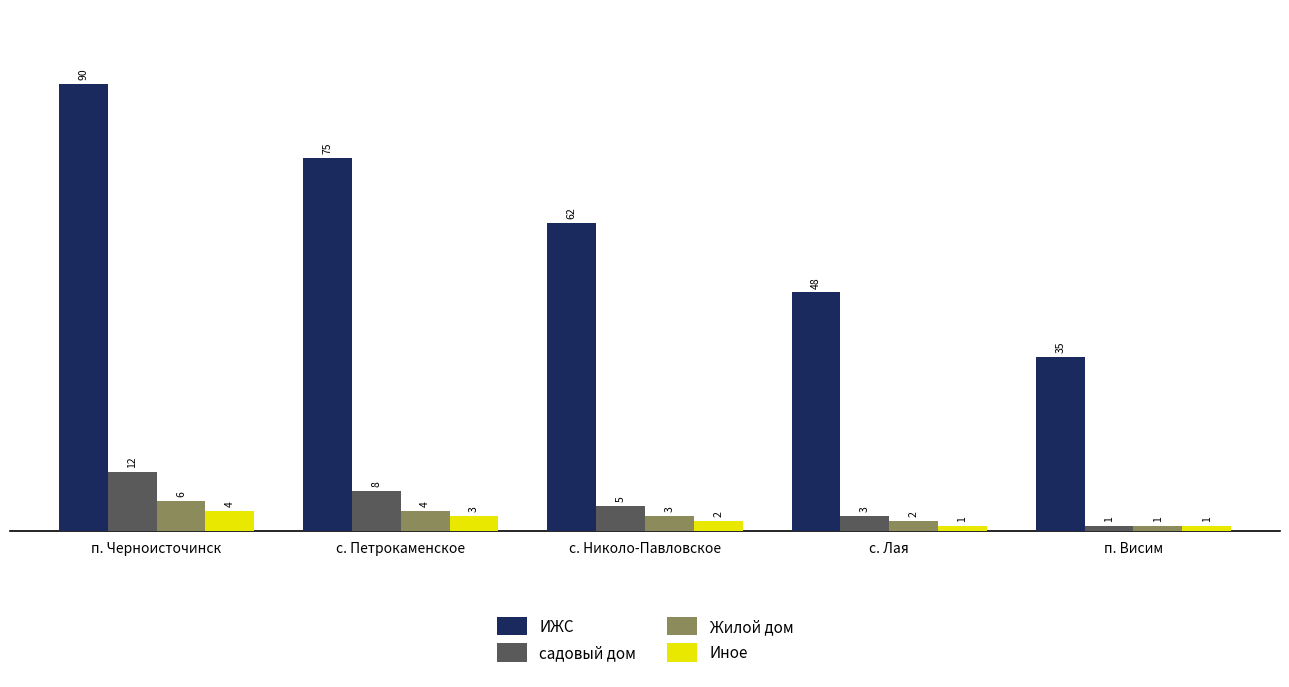

At how many categories does at least one series exceed 16?

5